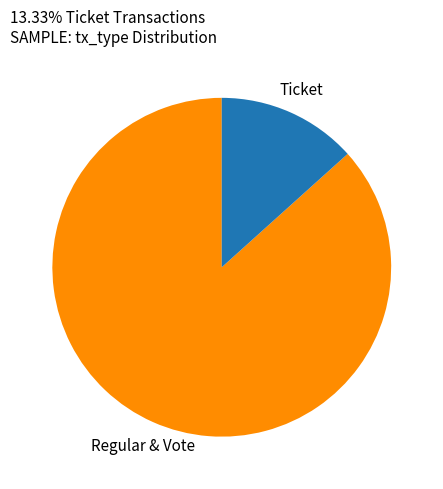

Is the sum of Regular & Vote and Ticket greater than half?

Yes